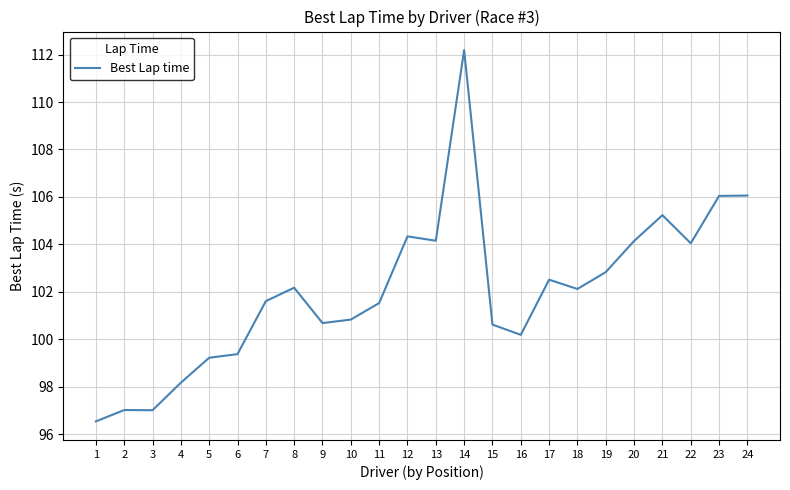

What is the sum of all values?

2448.7